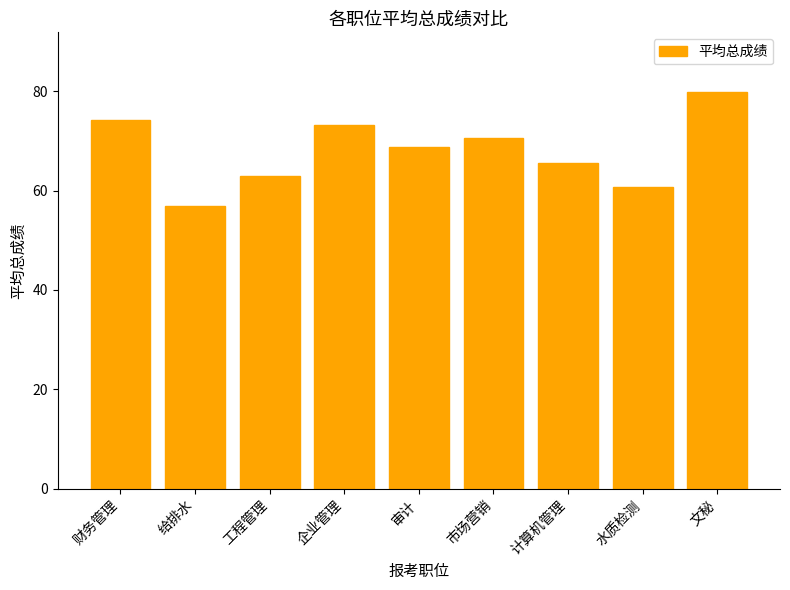

Which label corresponds to the smallest value in the chart?

给排水